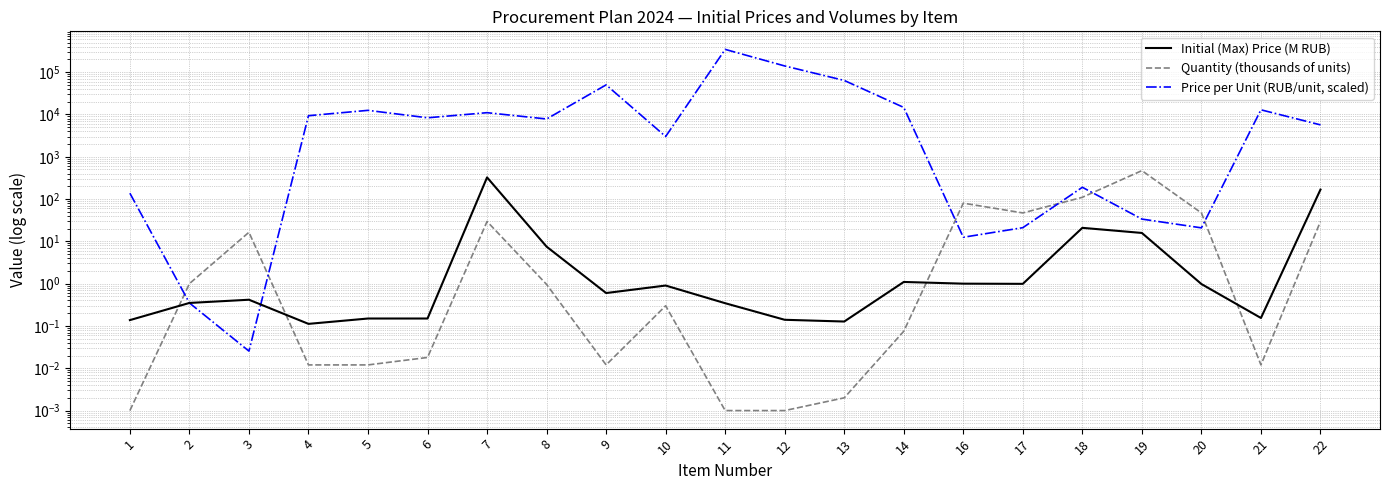

Is the value of Price per Unit (RUB/unit, scaled) at 6 greater than the value of Quantity (thousands of units) at 14?

Yes